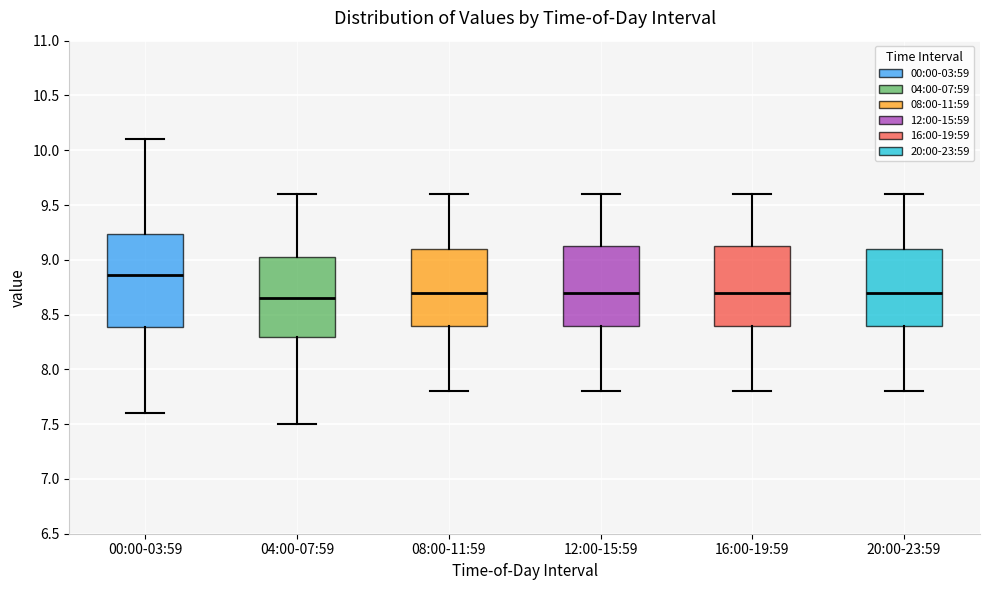

Reading left to right, read every box against the y-axis: the position of its median line, the range the box covers, and the ends of its whiskers. The values are not printed on the chart, so give them approximately, as read against the axis.

00:00-03:59: median 8.85, box 8.40 to 9.25, whiskers 7.60 to 10.10
04:00-07:59: median 8.65, box 8.30 to 9.05, whiskers 7.50 to 9.60
08:00-11:59: median 8.70, box 8.40 to 9.10, whiskers 7.80 to 9.60
12:00-15:59: median 8.70, box 8.40 to 9.15, whiskers 7.80 to 9.60
16:00-19:59: median 8.70, box 8.40 to 9.15, whiskers 7.80 to 9.60
20:00-23:59: median 8.70, box 8.40 to 9.10, whiskers 7.80 to 9.60